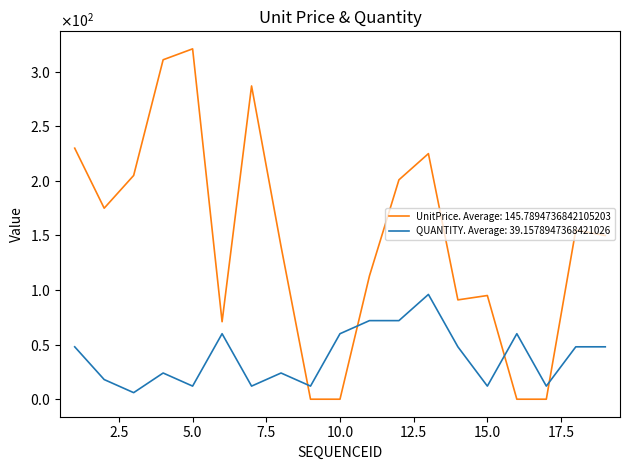

At which category is the sum across all series the highest?

4